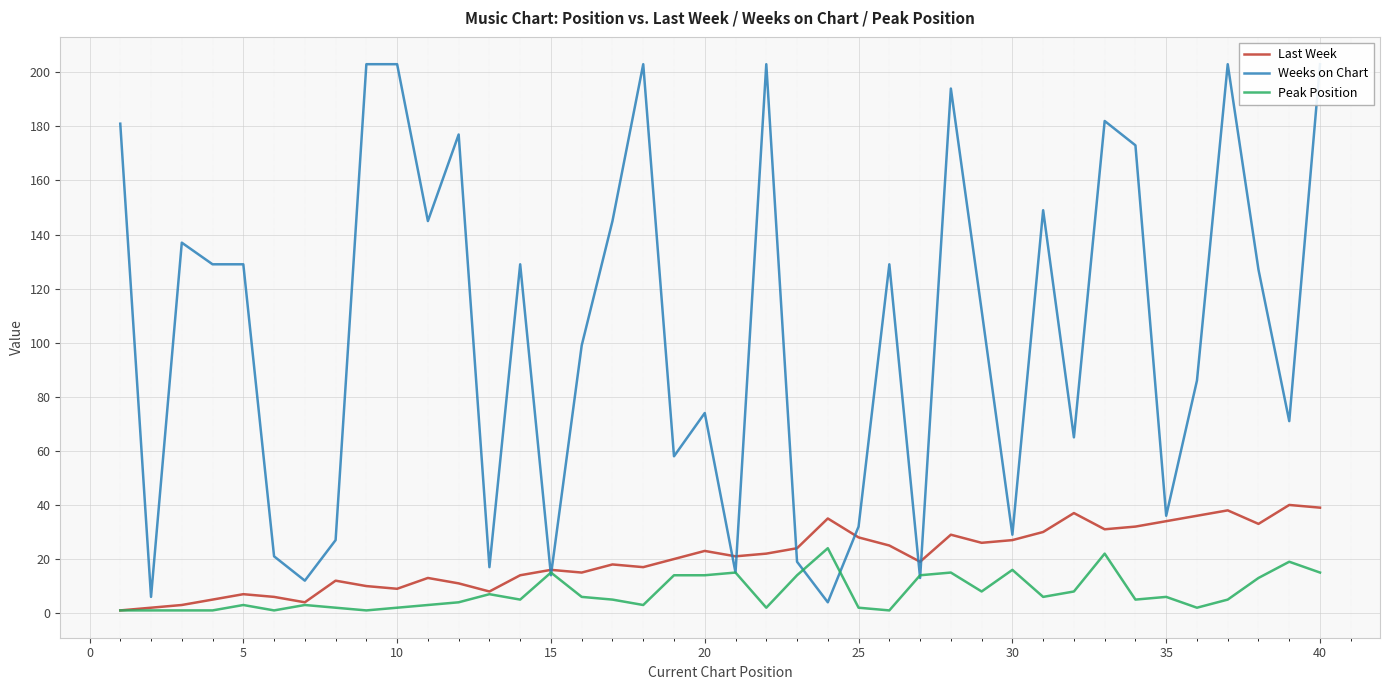

What is the difference between the maximum and minimum values in the Peak Position series?

23